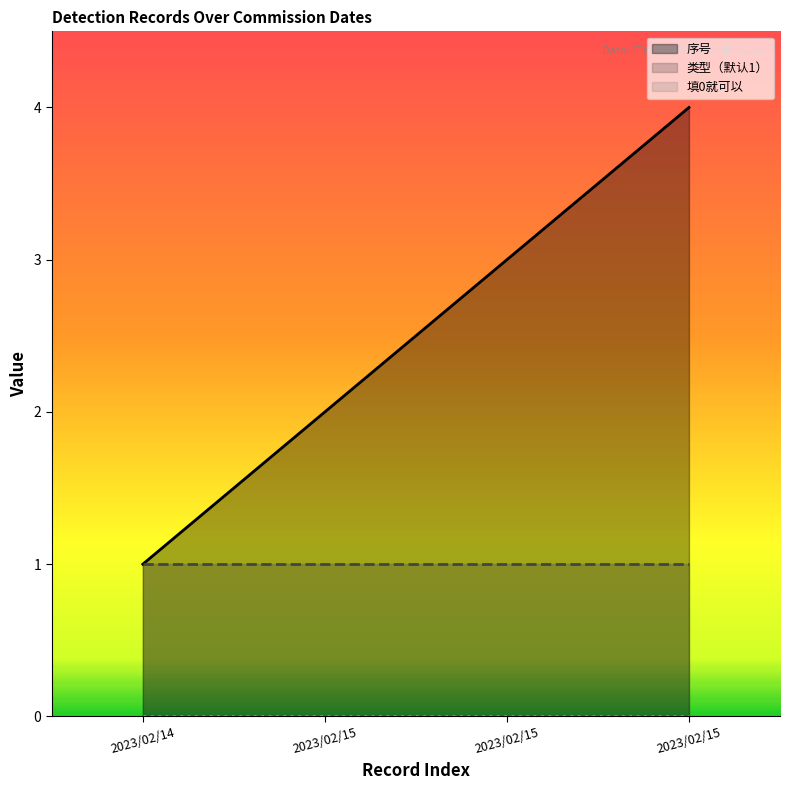

Reading right to left, extract all data points from this chart.

序号: 2023/02/15=4	2023/02/15=3	2023/02/15=2	2023/02/14=1
类型（默认1）: 2023/02/15=1	2023/02/15=1	2023/02/15=1	2023/02/14=1
填0就可以: 2023/02/15=0	2023/02/15=0	2023/02/15=0	2023/02/14=0